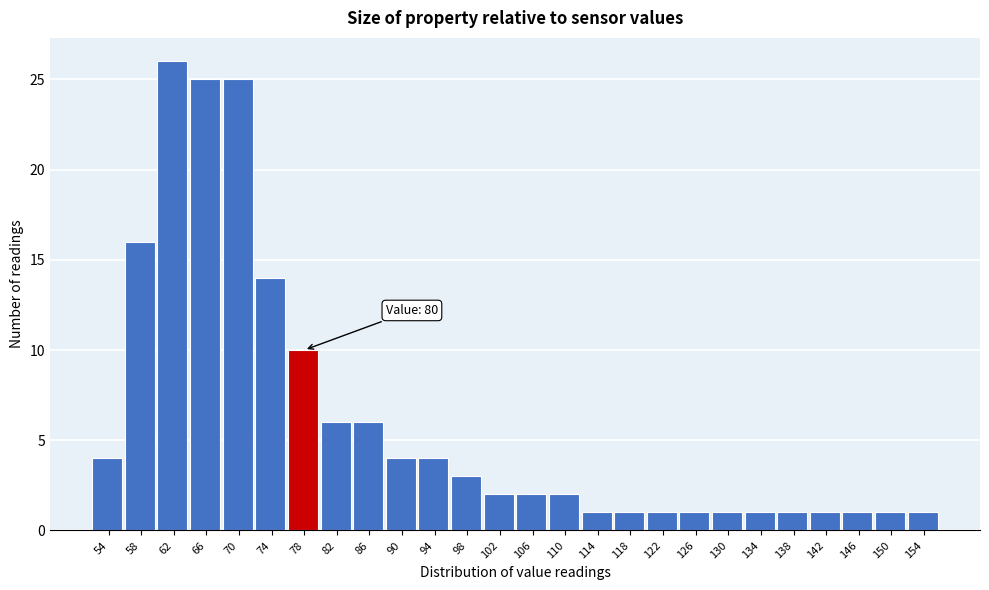

Reading left to right, list all the values displayed in this chart.

54=4	58=16	62=26	66=25	70=25	74=14	78=10	82=6	86=6	90=4	94=4	98=3	102=2	106=2	110=2	114=1	118=1	122=1	126=1	130=1	134=1	138=1	142=1	146=1	150=1	154=1